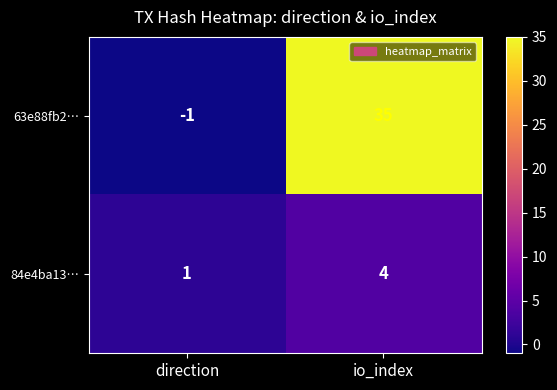

Reading right to left, extract all data points from this chart.

63e88fb2…: 35	-1
84e4ba13…: 4	1